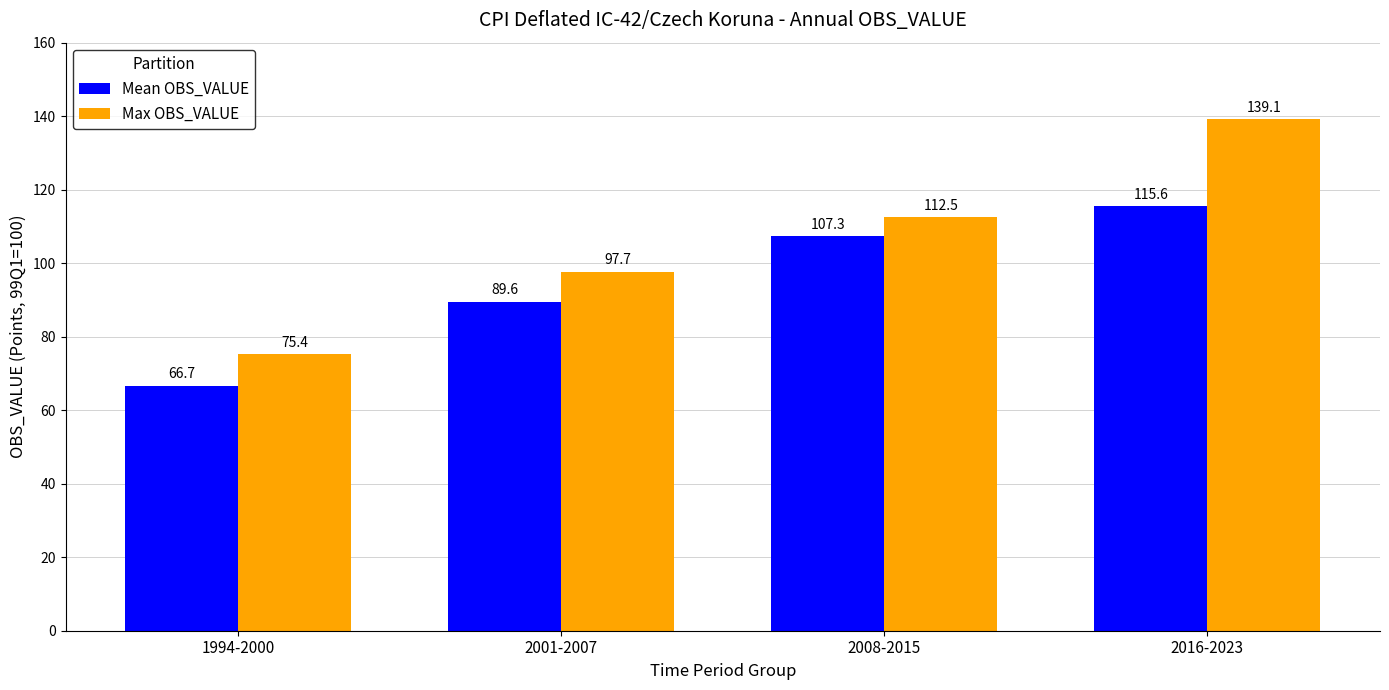

List the series in order of their overall mean, highest first.

Max OBS_VALUE, Mean OBS_VALUE